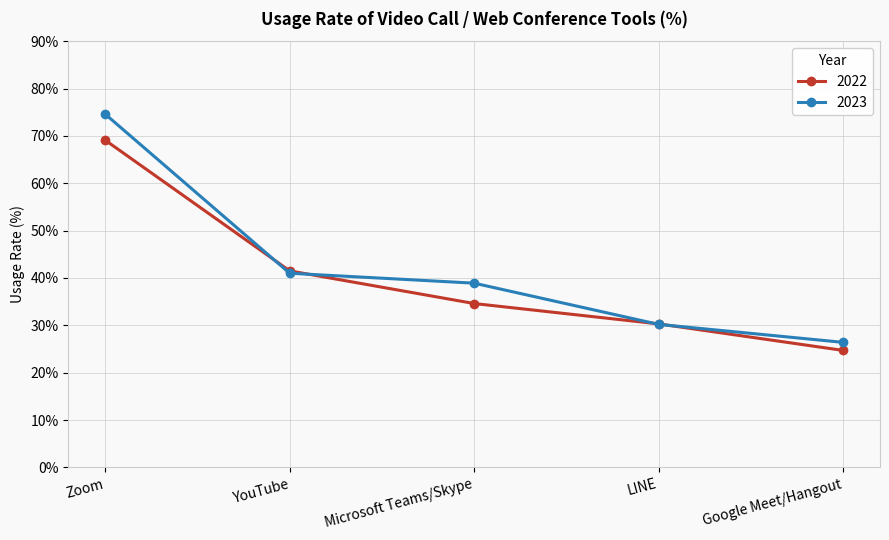

How many data points in 2023 are above 38?

3